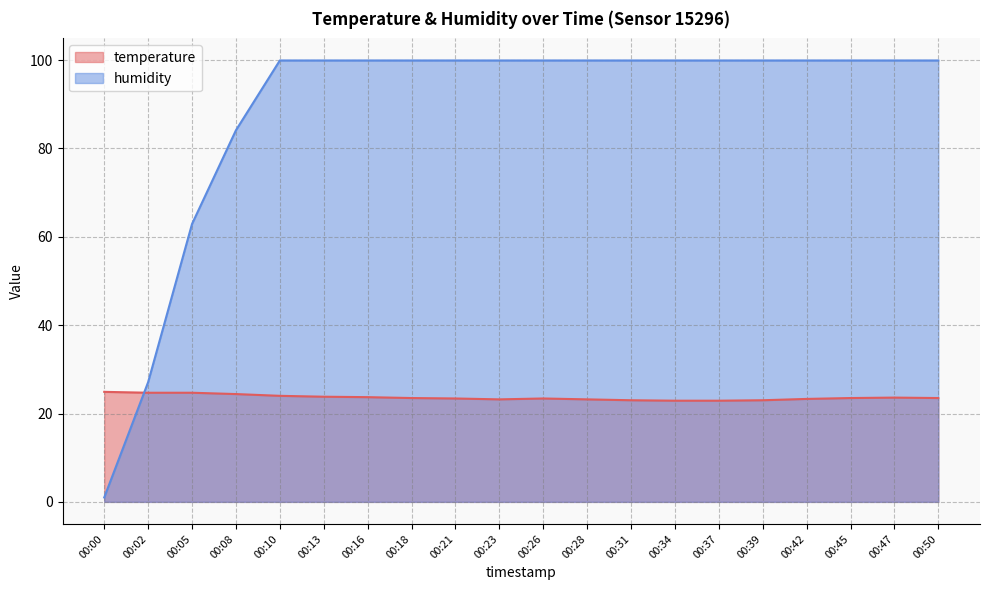

What is the difference between the second highest and second lowest values in the humidity series?

72.8